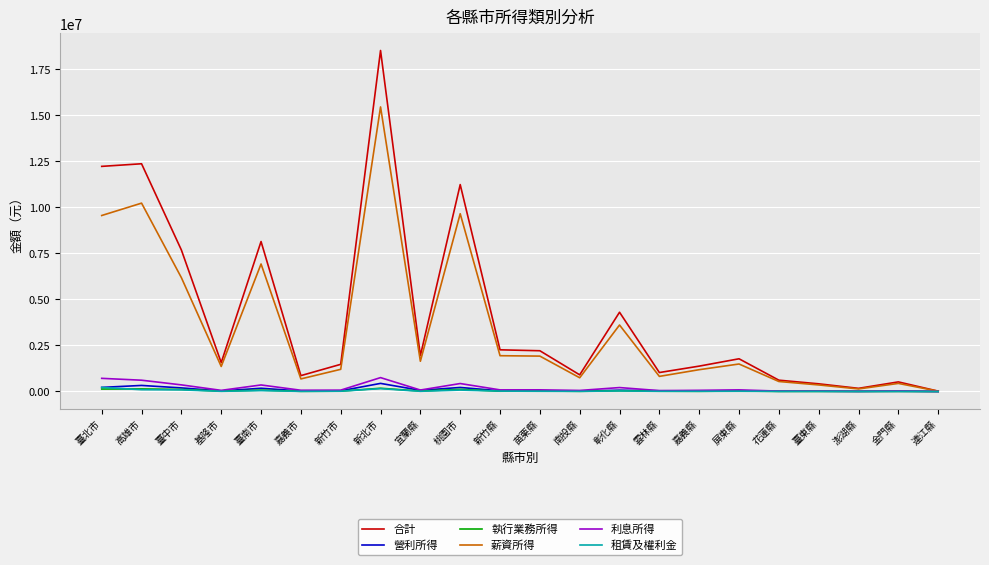

Is the value of 合計 at 新竹市 greater than the value of 執行業務所得 at 桃園市?

Yes